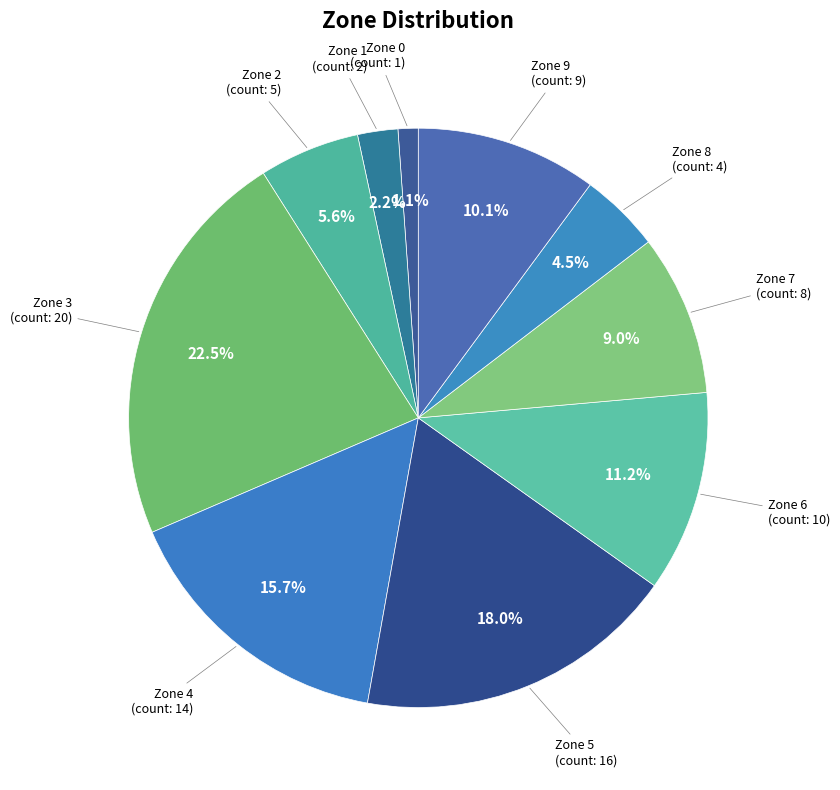

Combined, what portion of the pie is Zone 0 and Zone 7?

10.1%